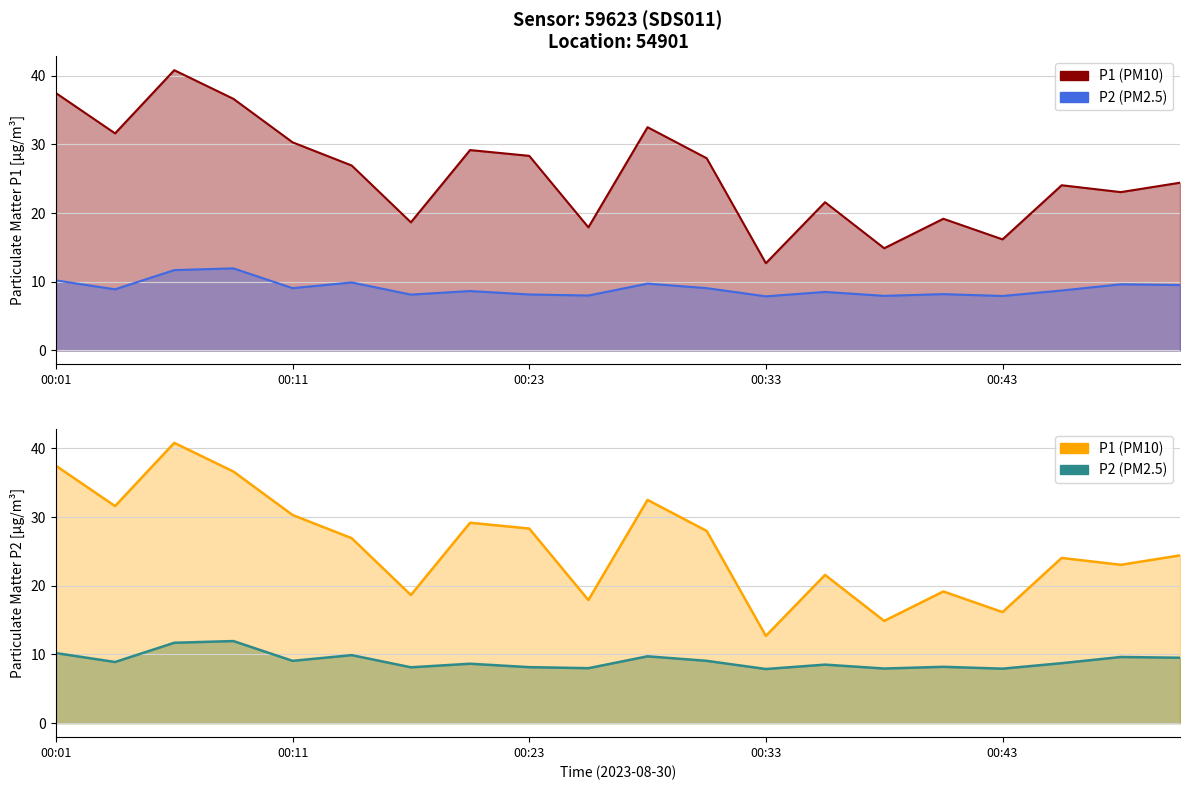

How many data points in P1 are less than 26?

10